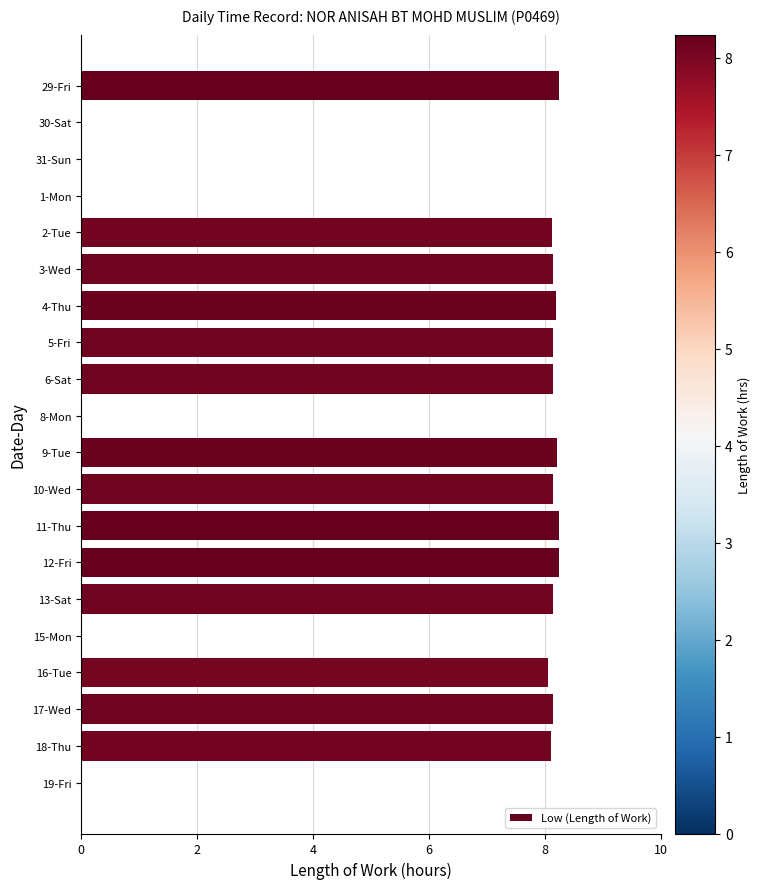

Is it true that the value at 6-Sat is 4.4?

False